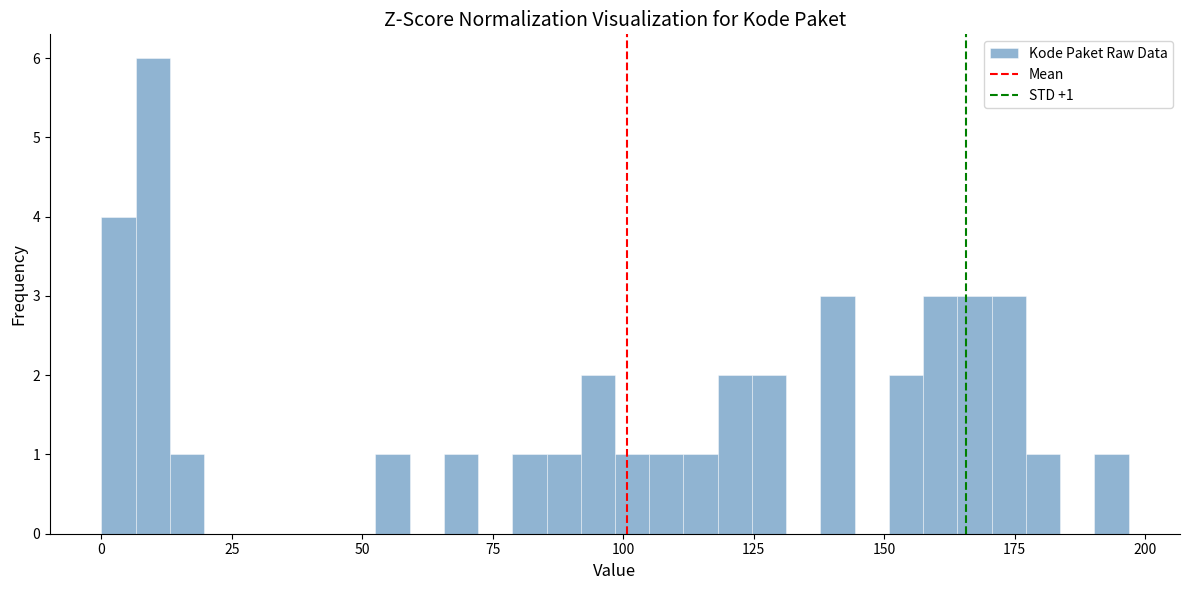

Around what value on the x-axis is the tallest bar? Give the approximate position of its centre, as read against the axis.

10